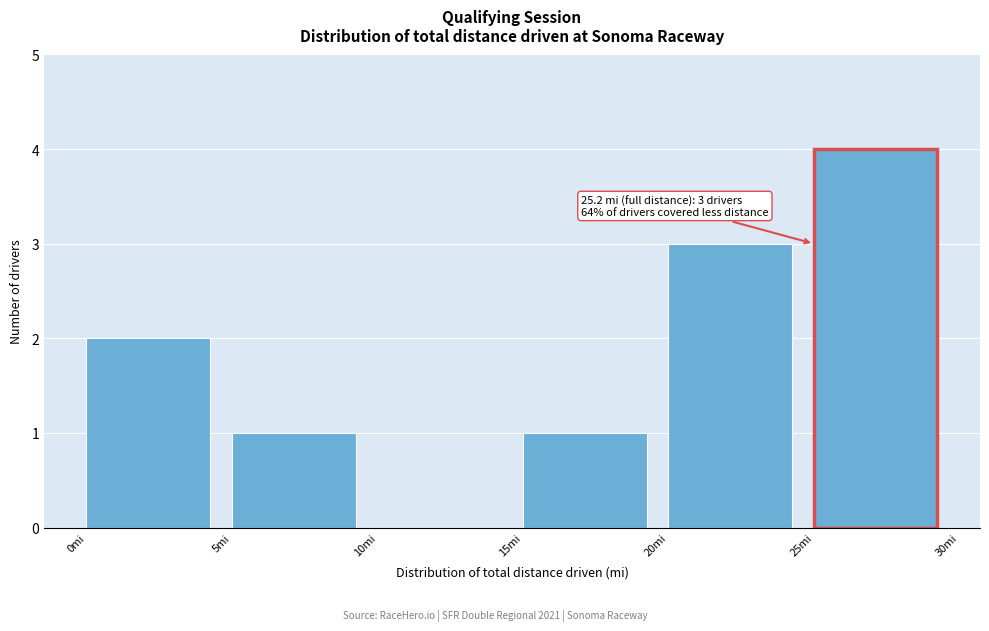

Which range on the x-axis has the tallest bar?

25 to 30